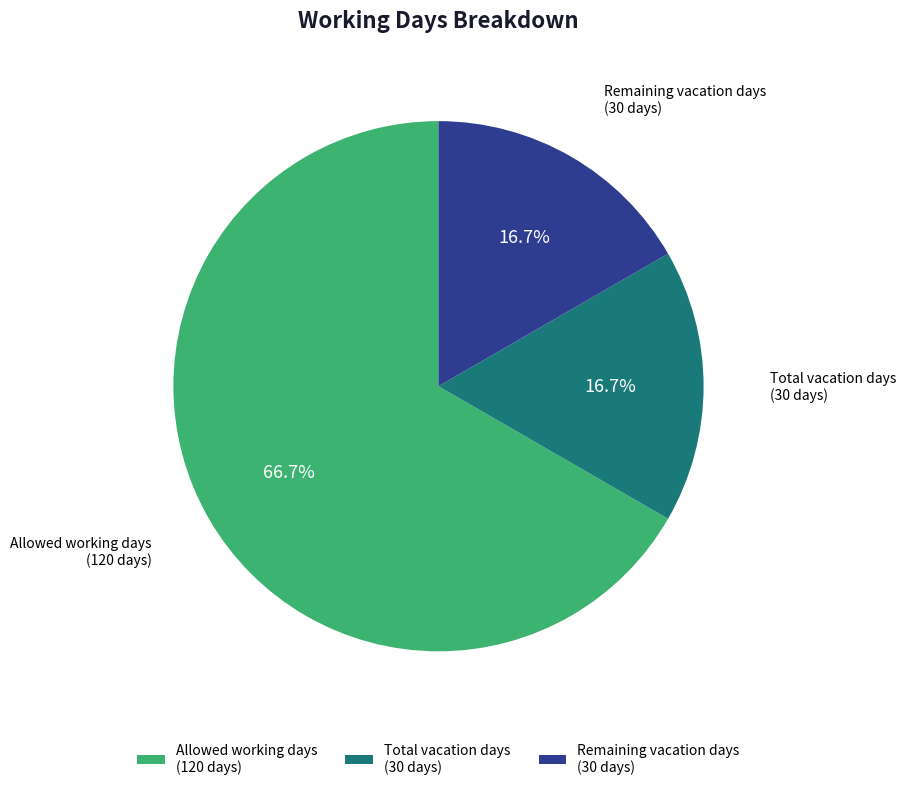

How many slices are in this pie chart?

3